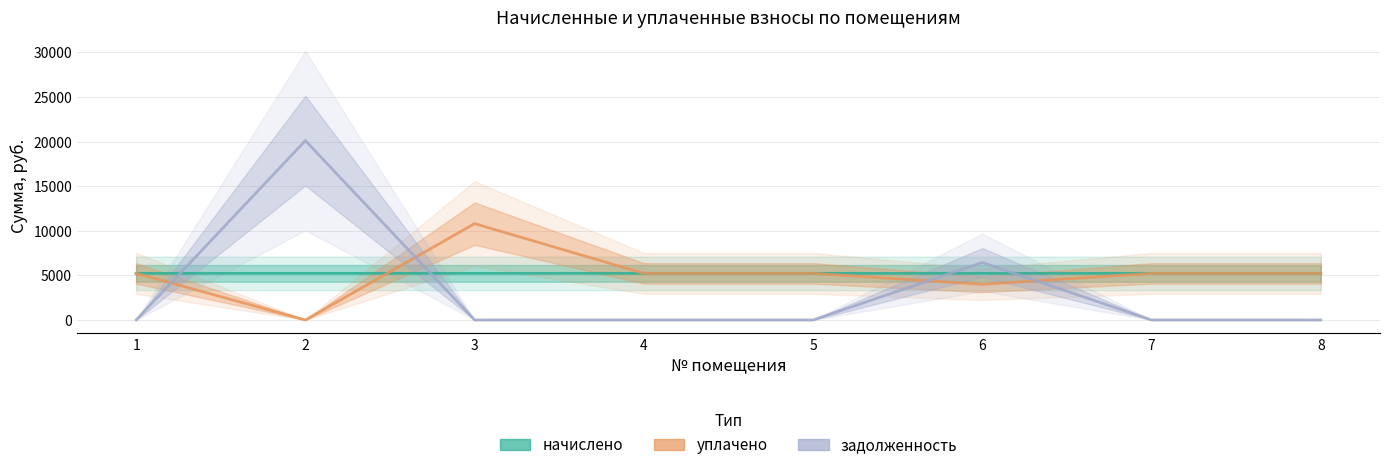

Reading left to right, what are all the values shown in this chart?

начислено: 1=5222.4	2=5222.5	3=5222.4	4=5222.4	5=5222.4	6=5222.4	7=5222.4	8=5222.4
уплачено: 1=5222.4	2=0.0	3=10802.2	4=5222.4	5=5222.4	6=4000.0	7=5222.4	8=5222.4
задолженность: 1=0.0	2=20114.4	3=0.0	4=0.0	5=0.0	6=6447.0	7=0.0	8=0.0